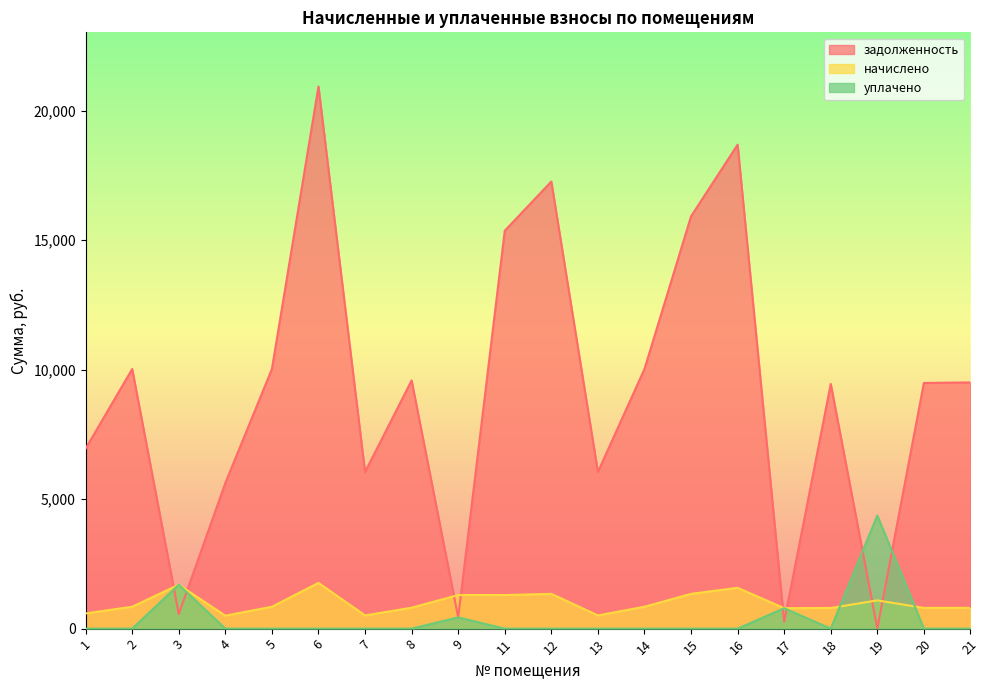

Where is уплачено nearest to the value 2183?

3